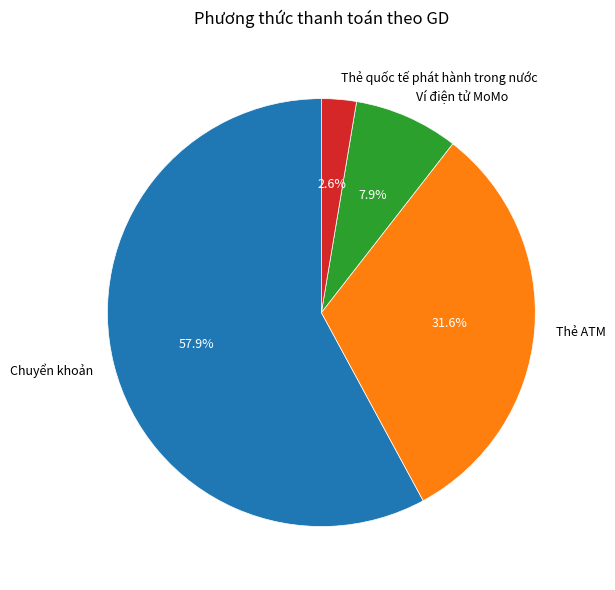

Which has a higher value, Thẻ ATM or Ví điện tử MoMo?

Thẻ ATM